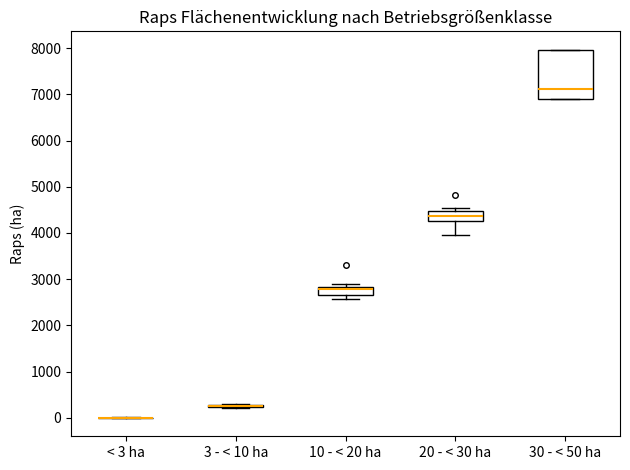

Reading left to right, read every box against the y-axis: the position of its median line, the range the box covers, and the ends of its whiskers. The values are not printed on the chart, so give them approximately, as read against the axis.

< 3 ha: box collapsed to a line at 0, whiskers 0 to 0
3 - < 10 ha: box collapsed to a line at 300, whiskers 200 to 300
10 - < 20 ha: median 2800 (just below the box's upper edge), box 2700 to 2800, whiskers 2600 to 2900
20 - < 30 ha: median 4400, box 4300 to 4500, whiskers 4000 to 4500 (just above the box's upper edge)
30 - < 50 ha: median 7100, box 6900 to 8000, whiskers 6900 to 8000